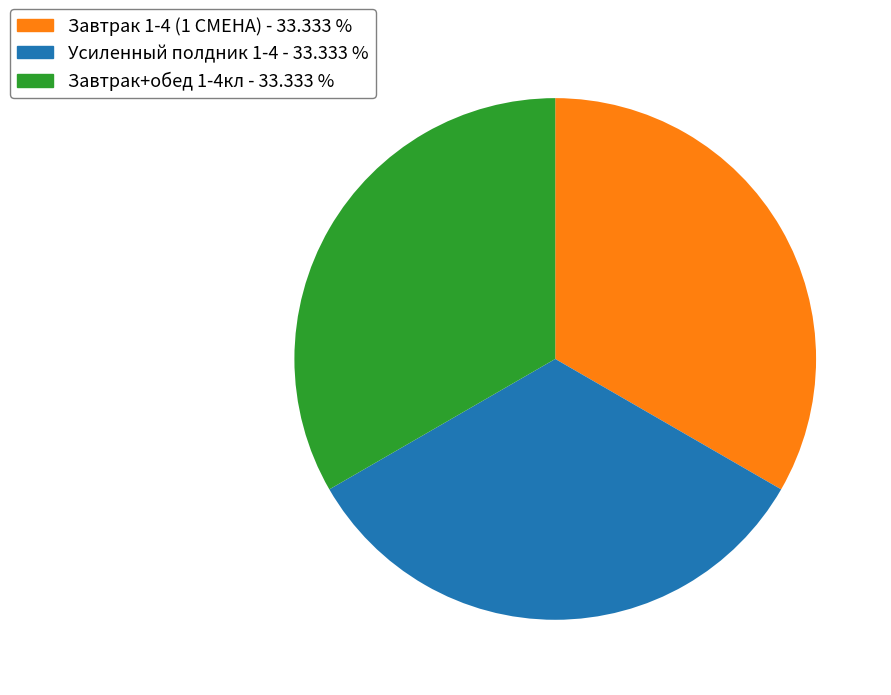

How many slices are in this pie chart?

3